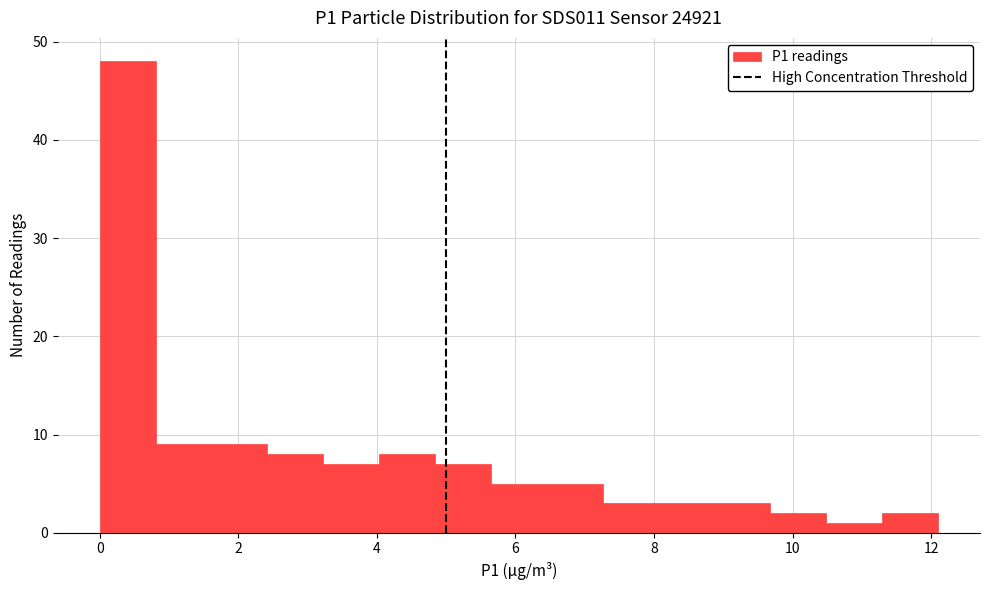

What is the height of the bar covering 5.6 to 6.4 on the x-axis? Neither the bar edges nor the heights are printed on the chart, so give them approximately, as read against the axes.

5